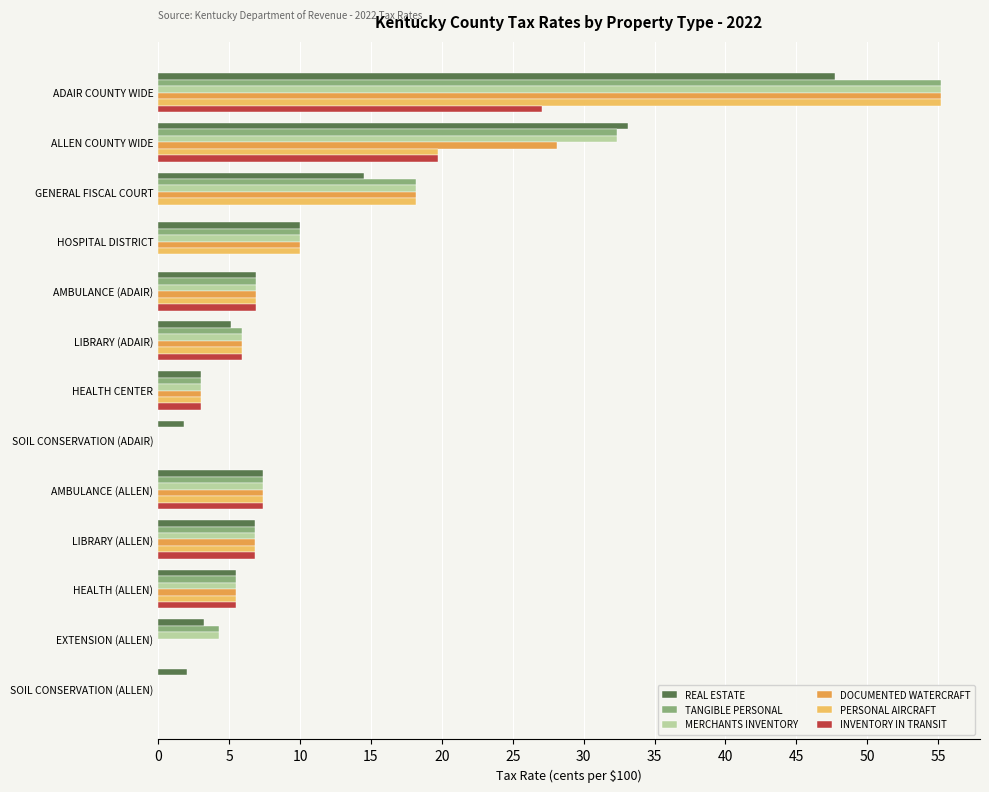

Count the number of categories in the chart.

13